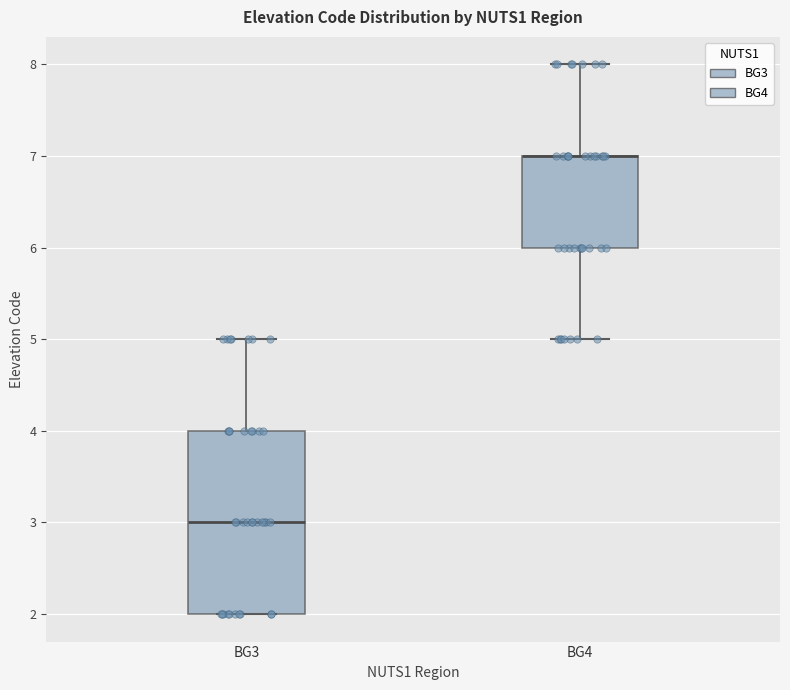

Reading left to right, read every box against the y-axis: the position of its median line, the range the box covers, and the ends of its whiskers. The values are not printed on the chart, so give them approximately, as read against the axis.

BG3: median 3, box 2 to 4, whiskers 2 to 5
BG4: median 7 (drawn on the box's upper edge), box 6 to 7, whiskers 5 to 8